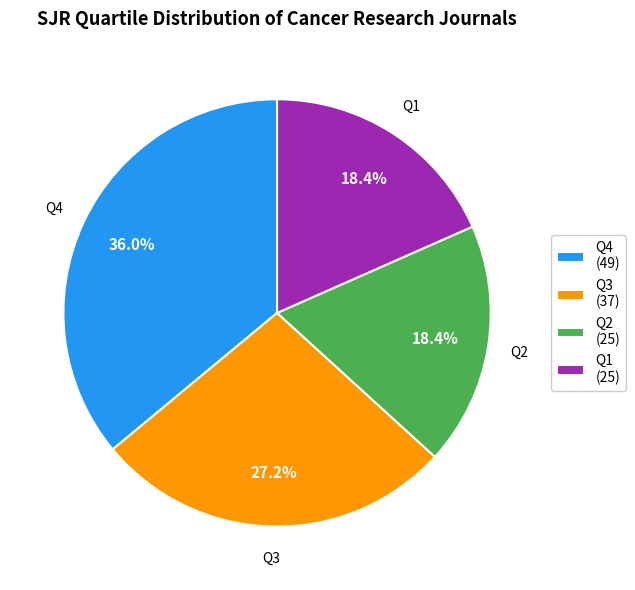

What percentage do Q4 (49) and Q1 (25) together represent?

54.4%